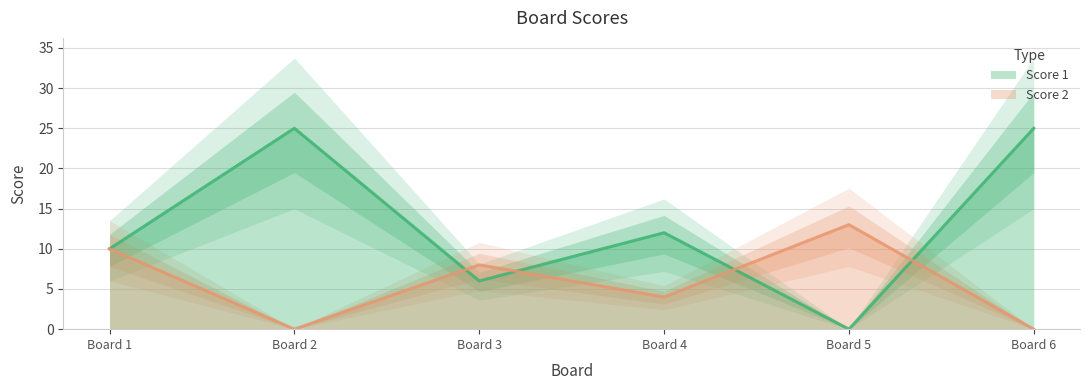

The value of Score 2 at Board 6 is 5. True or false?

False